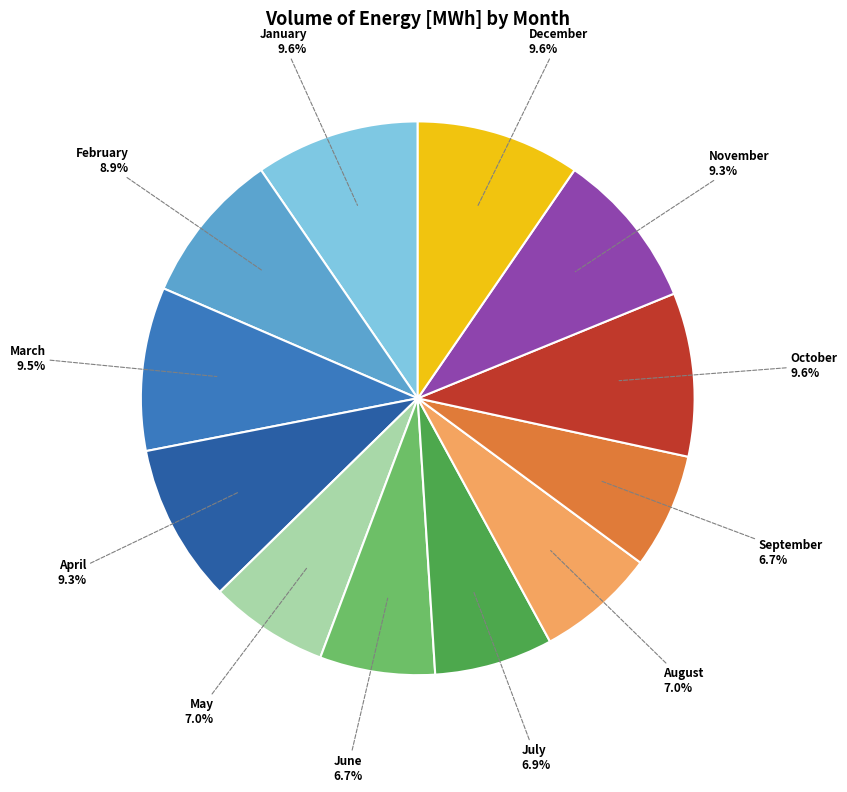

Approximately how many times larger is the value at December compared to June?

1.4